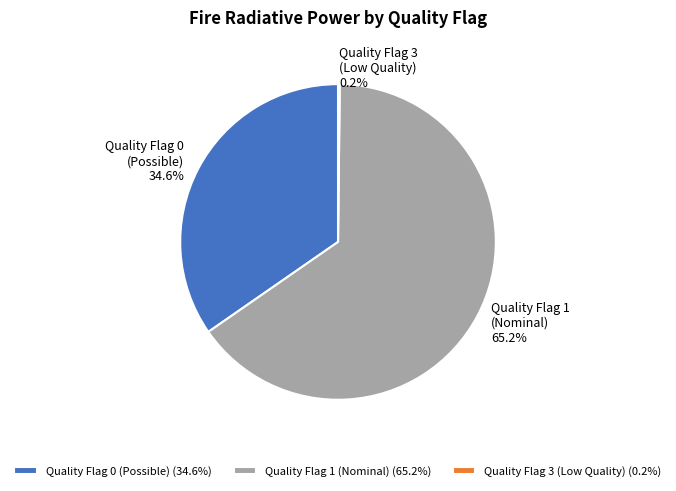

To the nearest percent, what is the average slice percentage?

33%